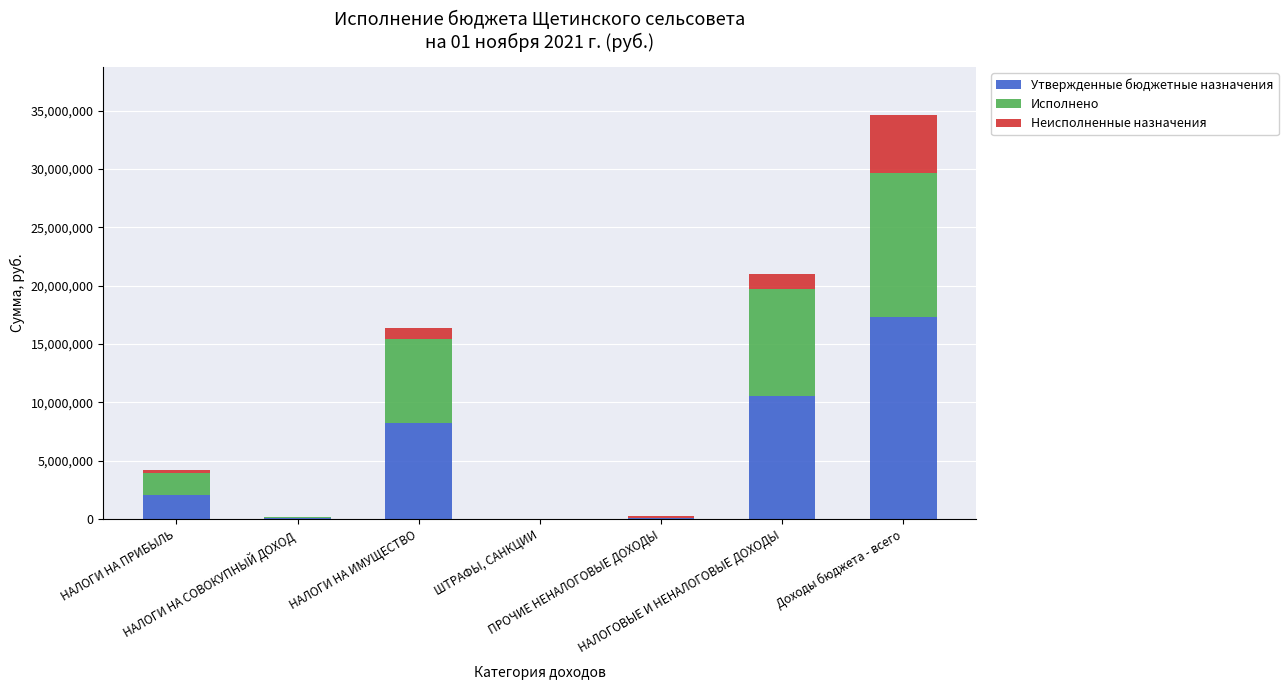

Between НАЛОГИ НА ПРИБЫЛЬ and ШТРАФЫ, САНКЦИИ, which series saw the biggest shift?

Утвержденные бюджетные назначения